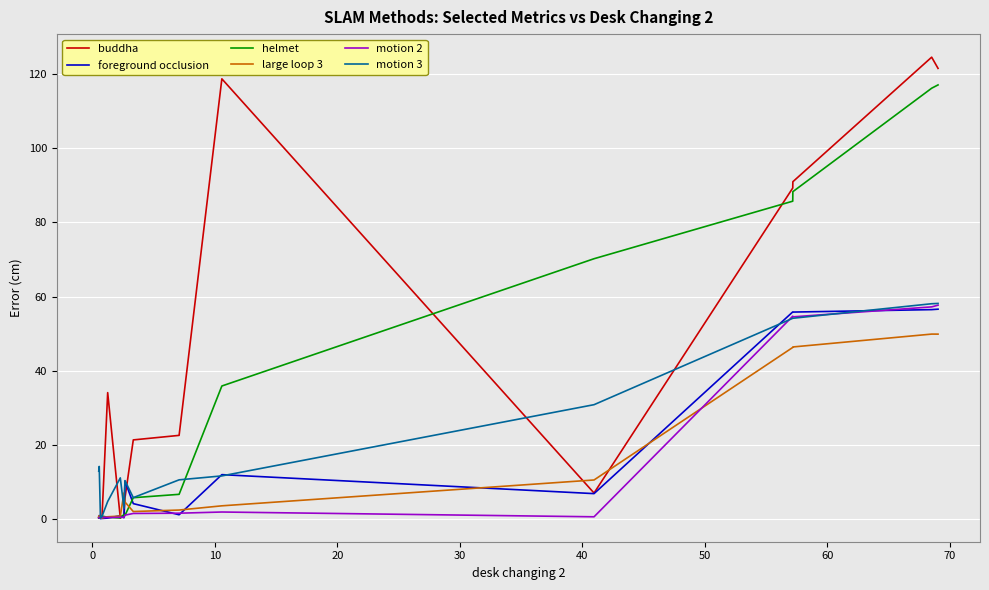

Which series has the largest range (max minus min)?

buddha